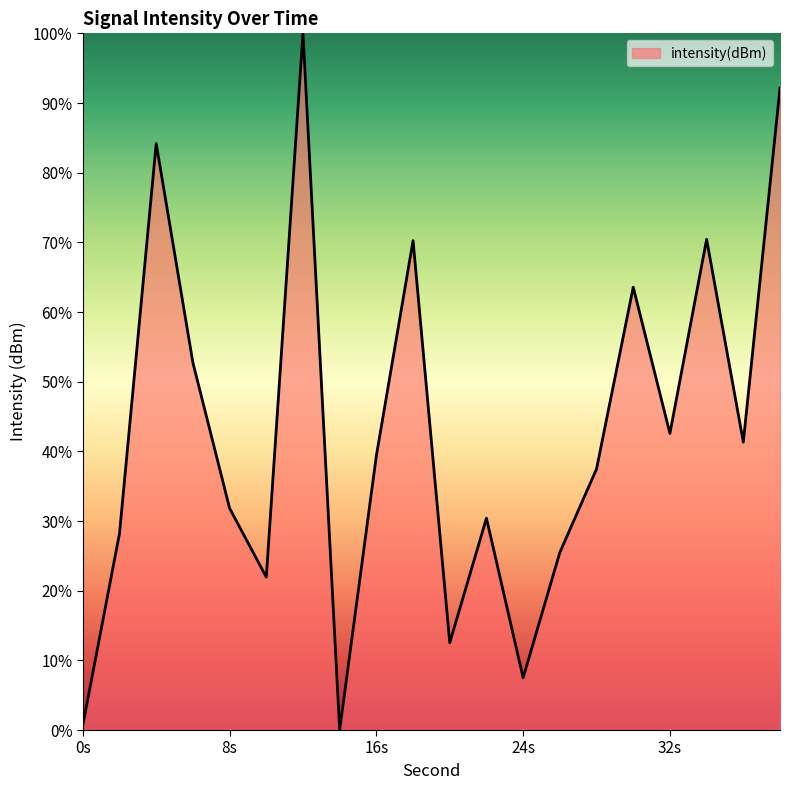

What is the maximum value shown in the chart?

100.0